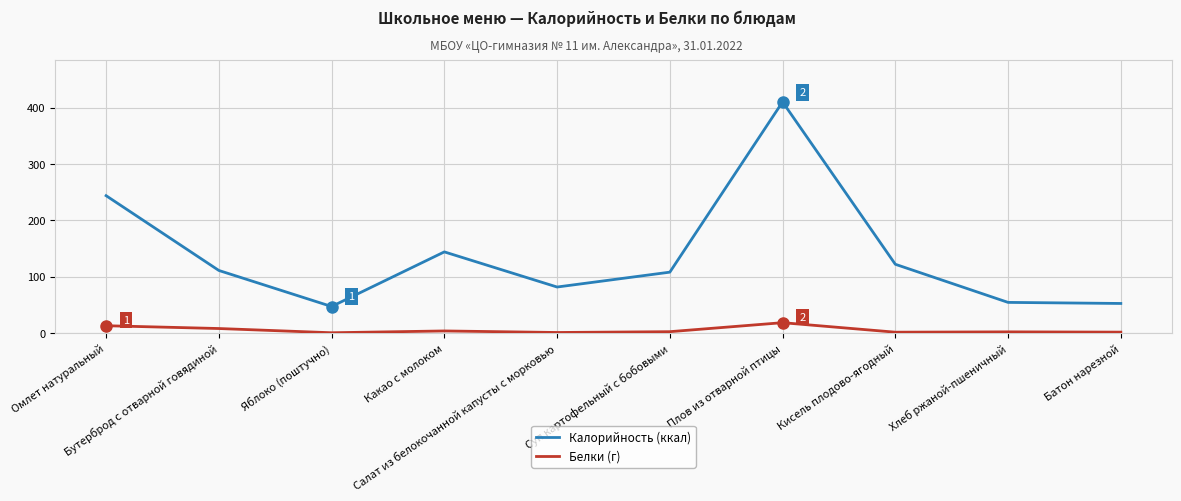

What is the difference between the highest and lowest values at Батон нарезной?

50.9